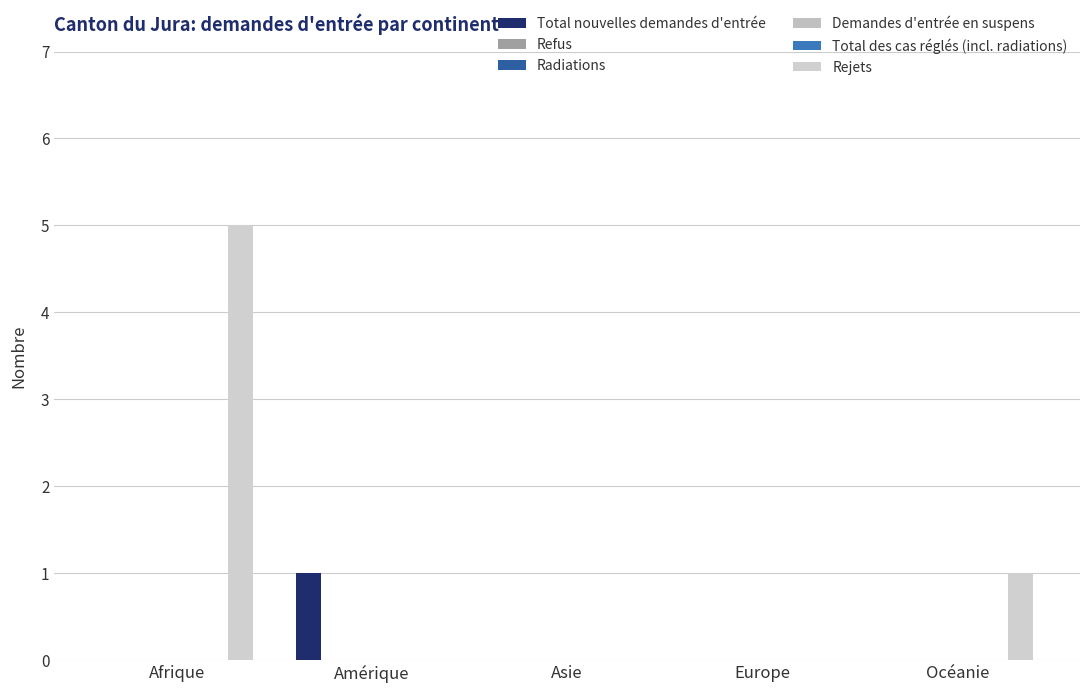

How many Total nouvelles demandes d'entrée values are between 0 and 1?

5